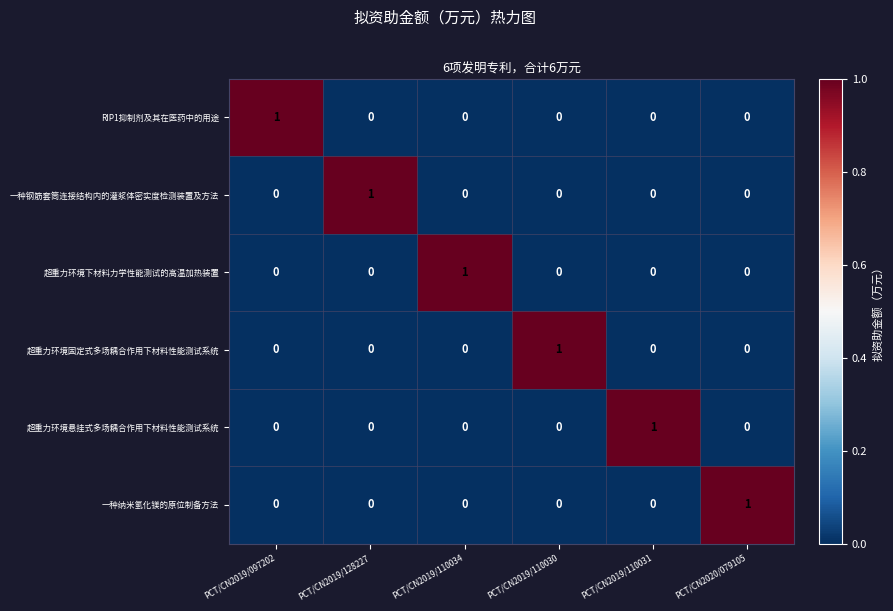

At which label does 一种钢筋套筒连接结构内的灌浆体密实度检测装置及方法 reach its peak?

PCT/CN2019/128227